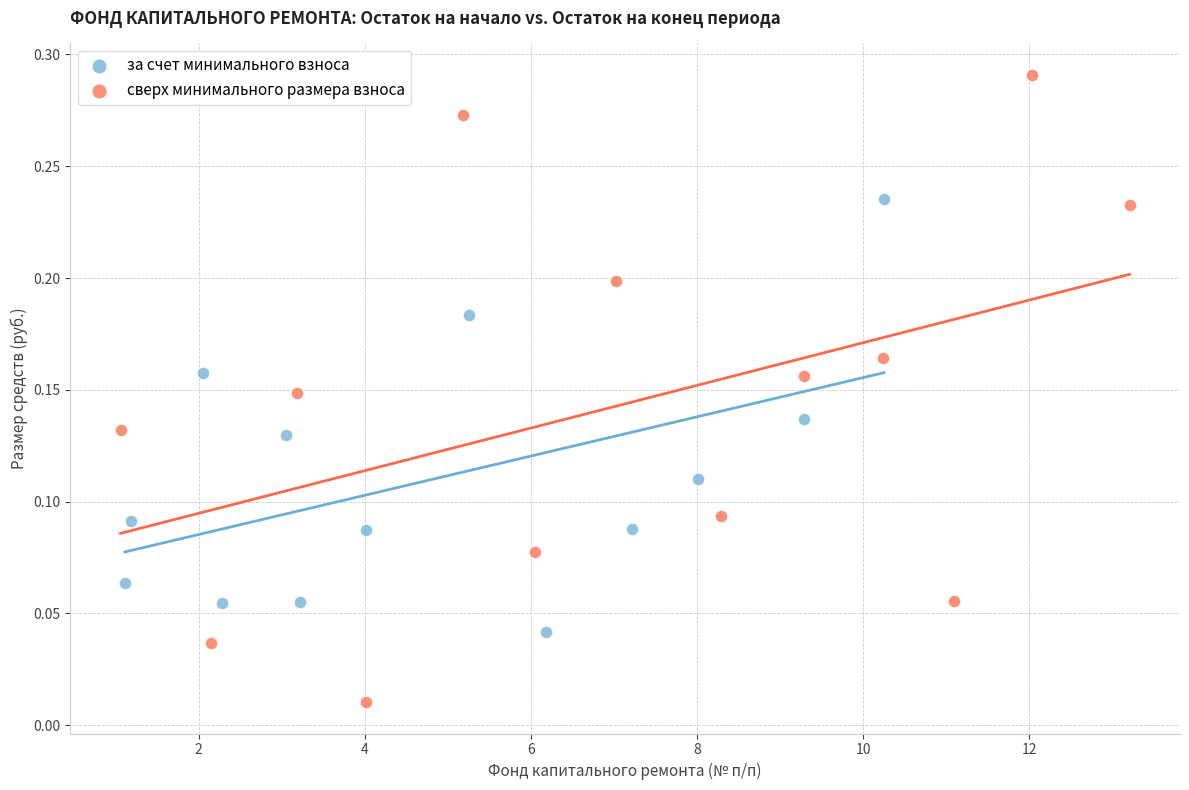

Which series has the largest Y range (max minus min)?

сверх минимального размера взноса